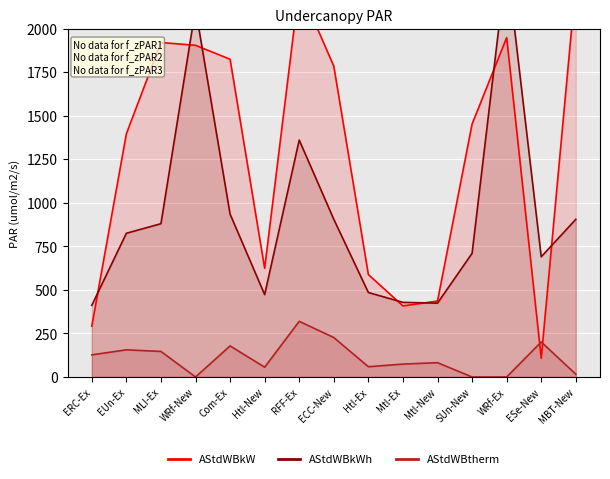

How many distinct data groups are displayed?

3